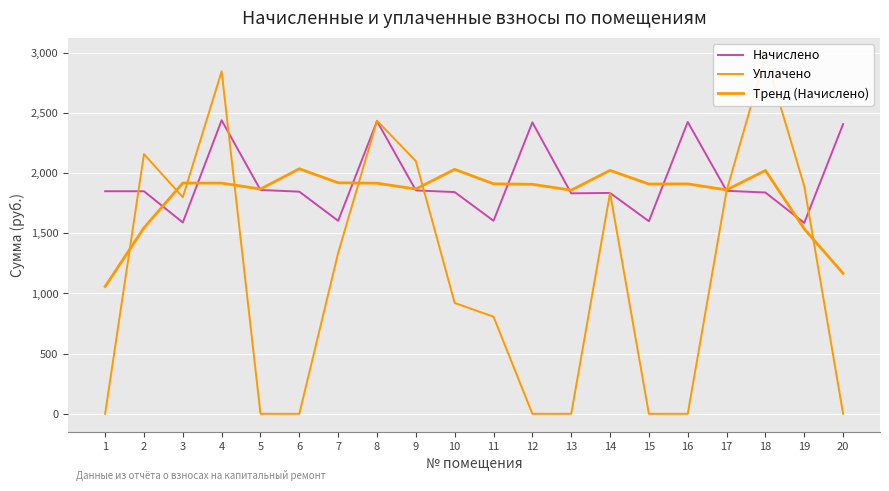

The Тренд (Начислено) series shows 1537.4 at 19. True or false?

True